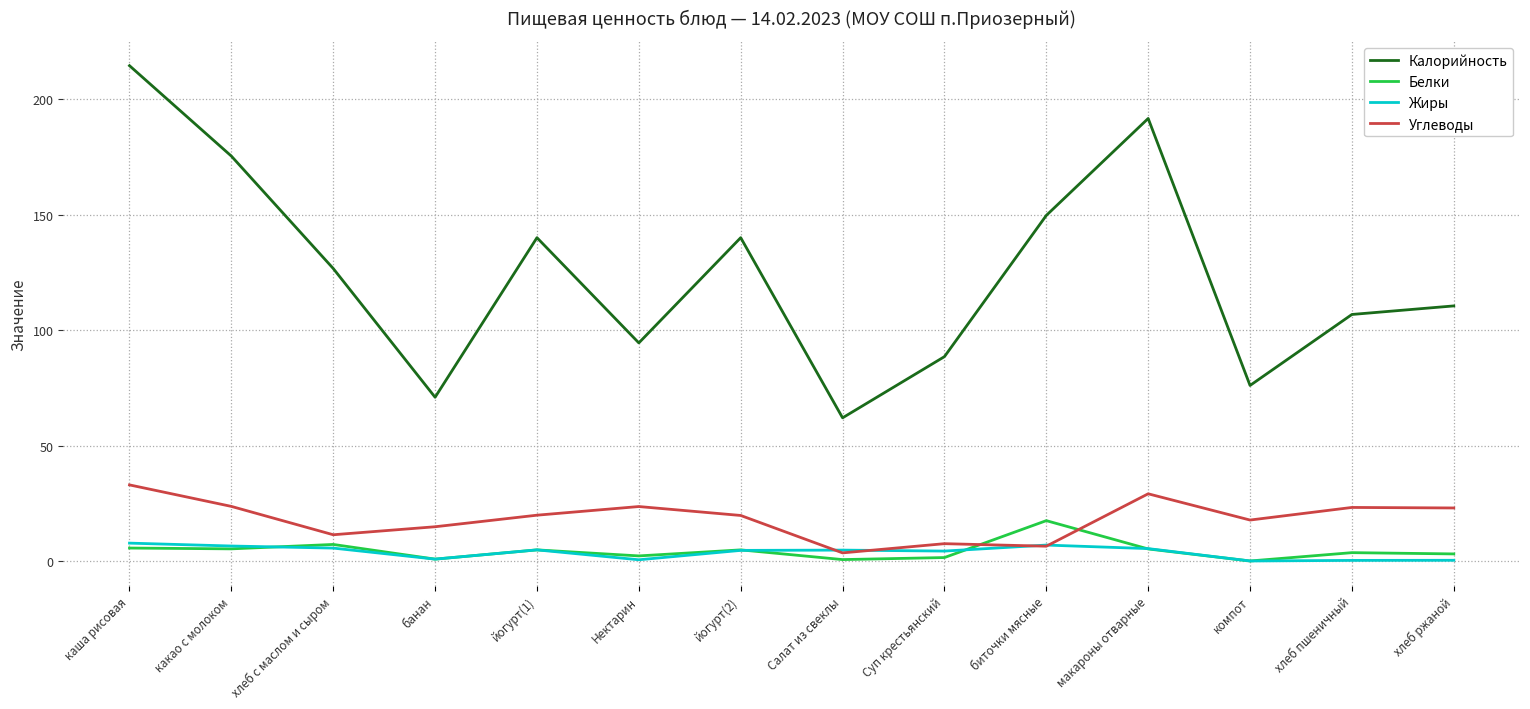

How many values in the Калорийность series are below 126?

7